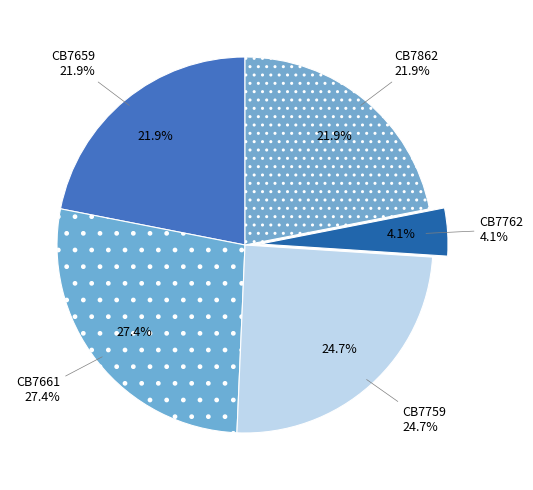

Rank the categories by value from highest to lowest.

CB7661, CB7759, CB7659, CB7862, CB7762